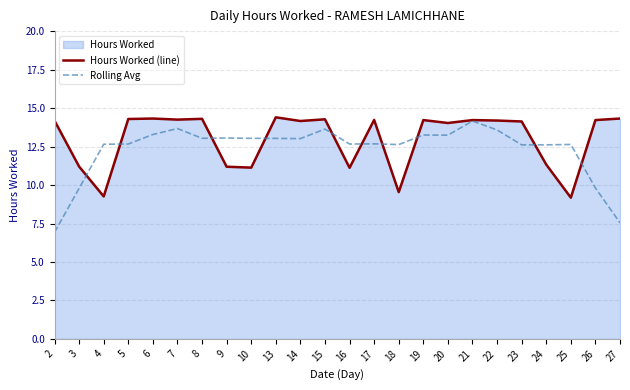

What is the total value across all series at 27?

21.9